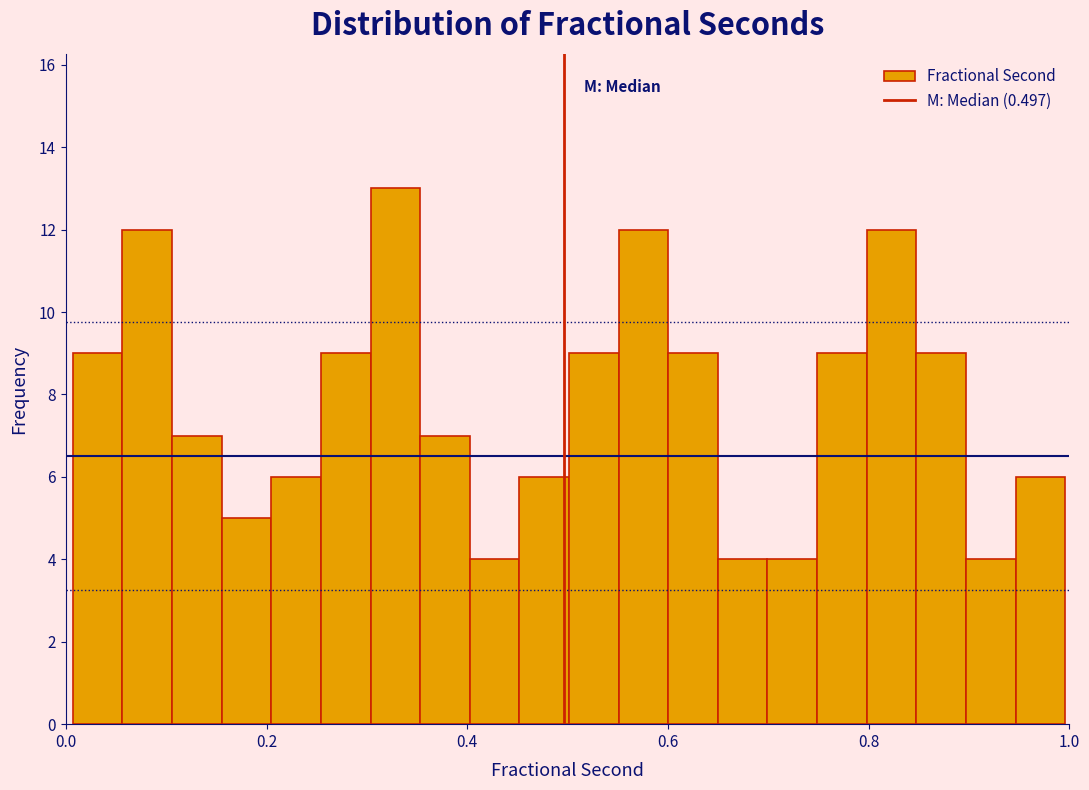

Around what value on the x-axis is the tallest bar? Give the approximate position of its centre, as read against the axis.

0.32